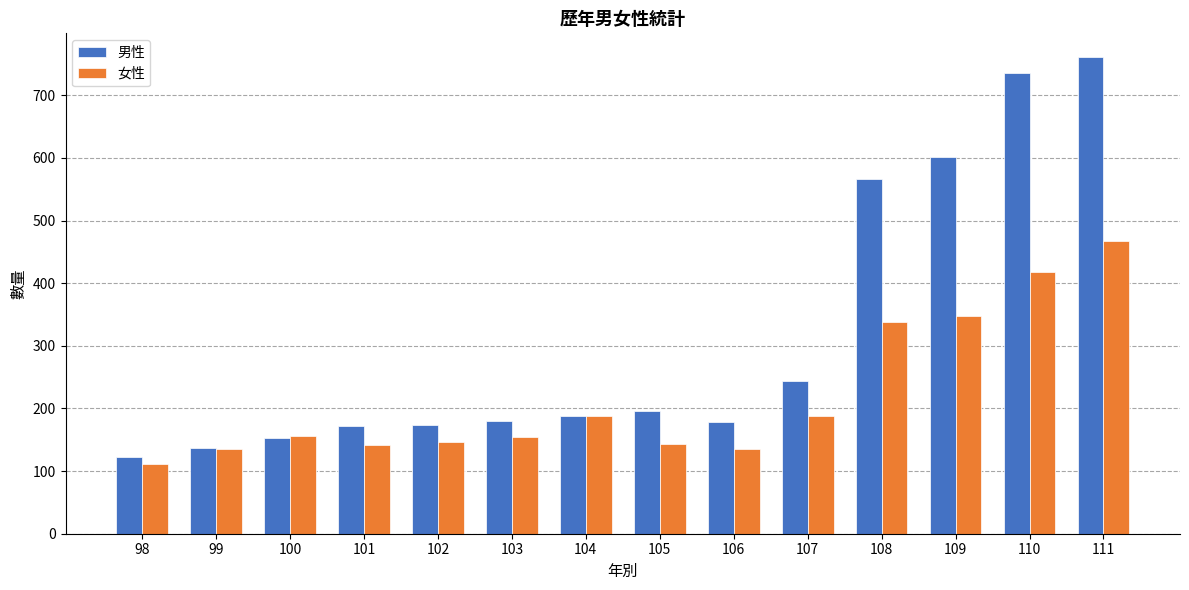

At which label does 女性 reach its peak?

111